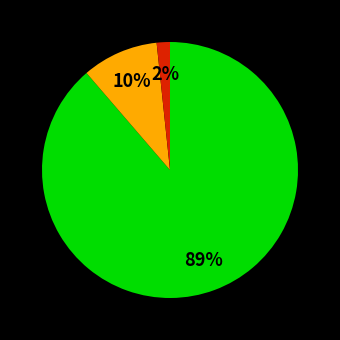

To the nearest percent, what is the average slice percentage?

33%